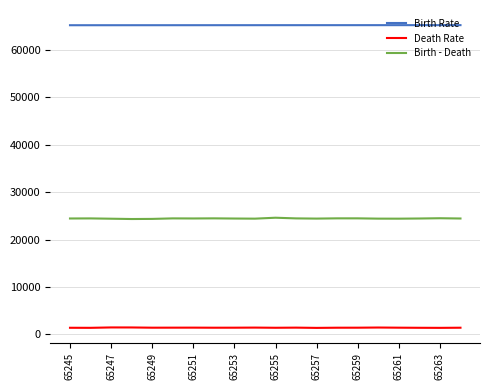

Rank the series by their average value, from lowest to highest.

Death Rate, Birth - Death, Birth Rate